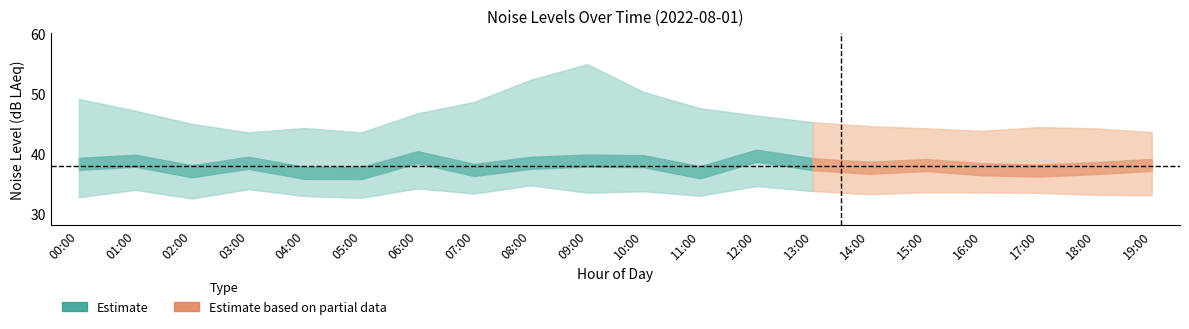

At which category is the sum across all series the highest?

09:00